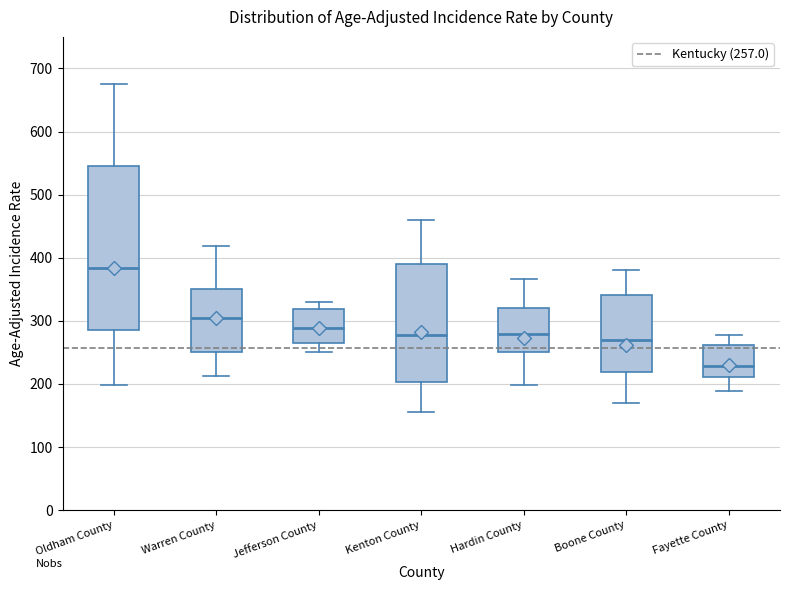

Which box is the tallest, from its lower edge to its upper edge?

Oldham County